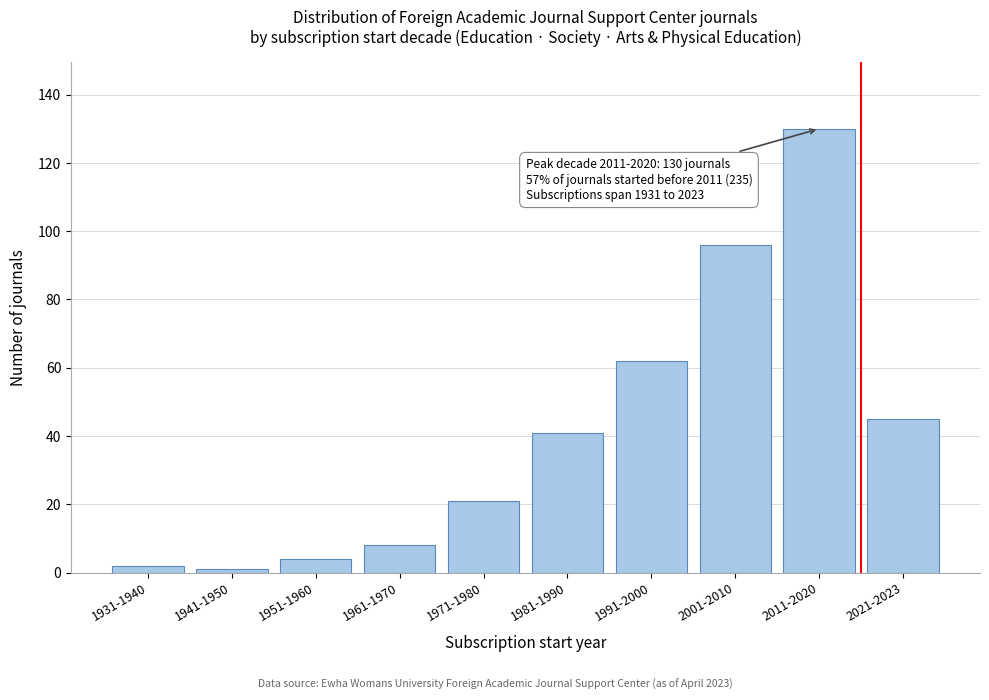

Reading left to right, transcribe all the data shown in this chart.

2	1	4	8	21	41	62	96	130	45